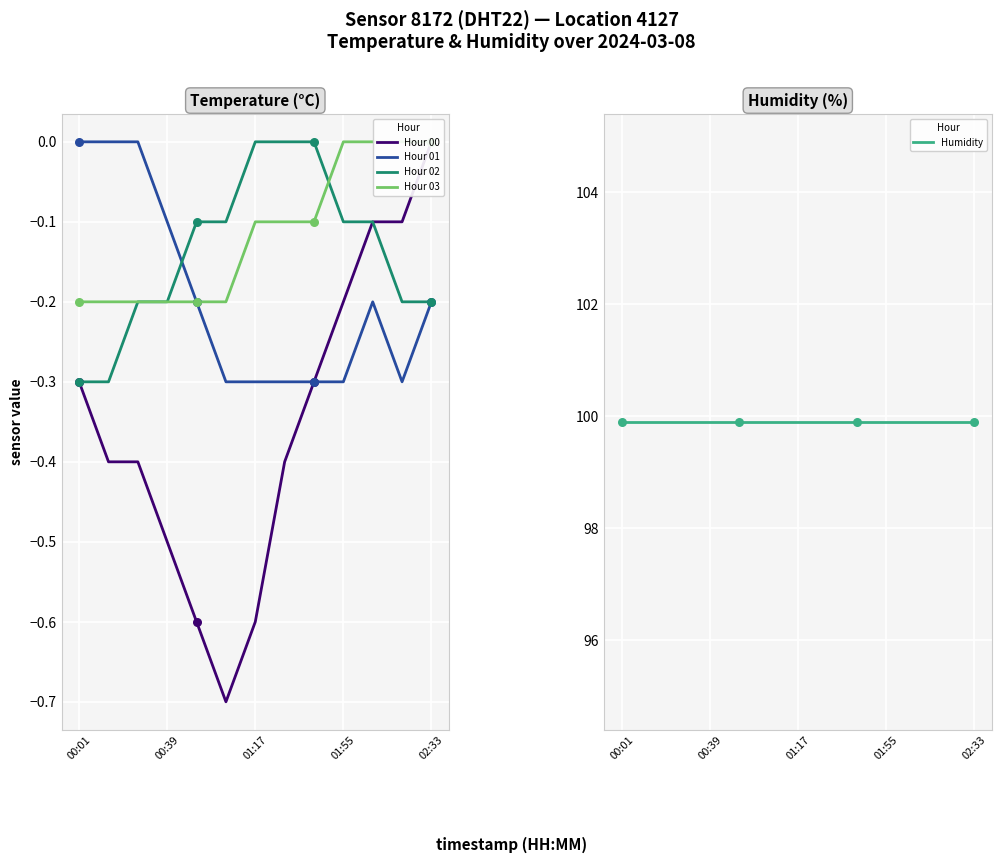

True or false: Hour 01 has a value of -0.2 at 01:17.

False